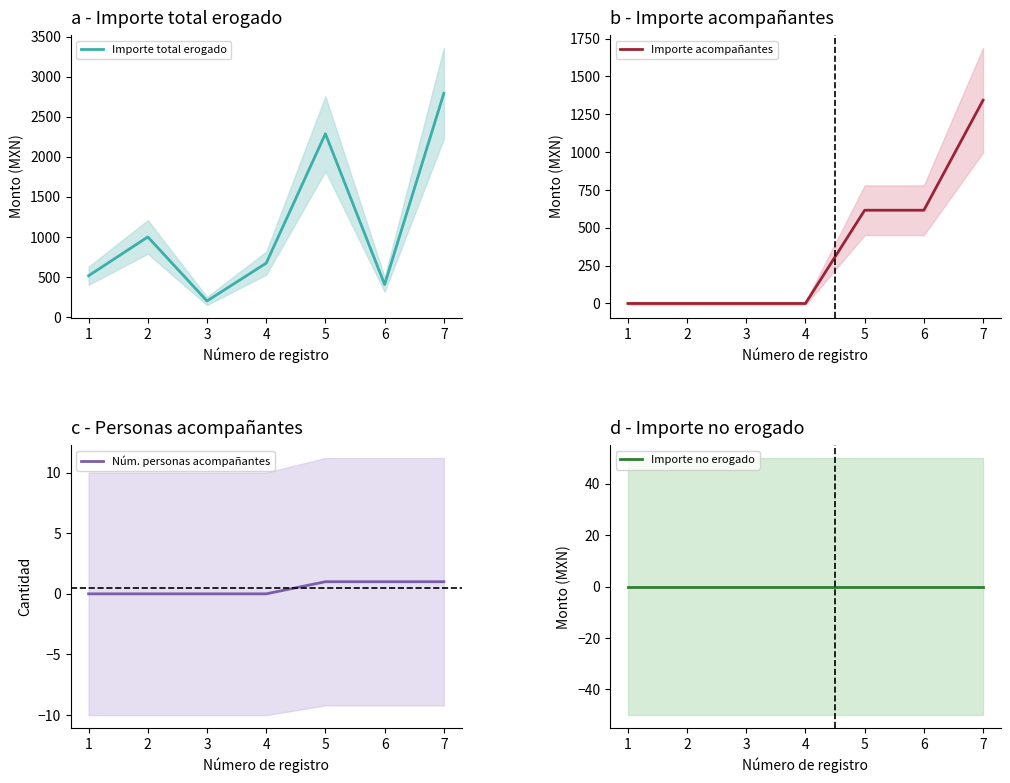

True or false: Importe acompañantes and Importe no erogado intersect in this chart.

False